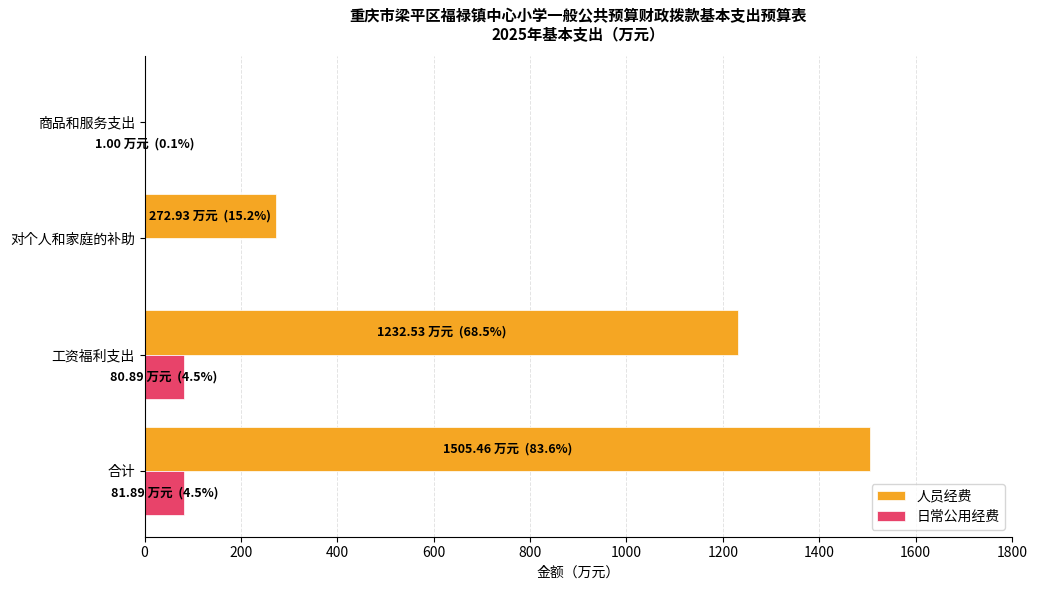

What is the highest value of the 日常公用经费 series?

81.9